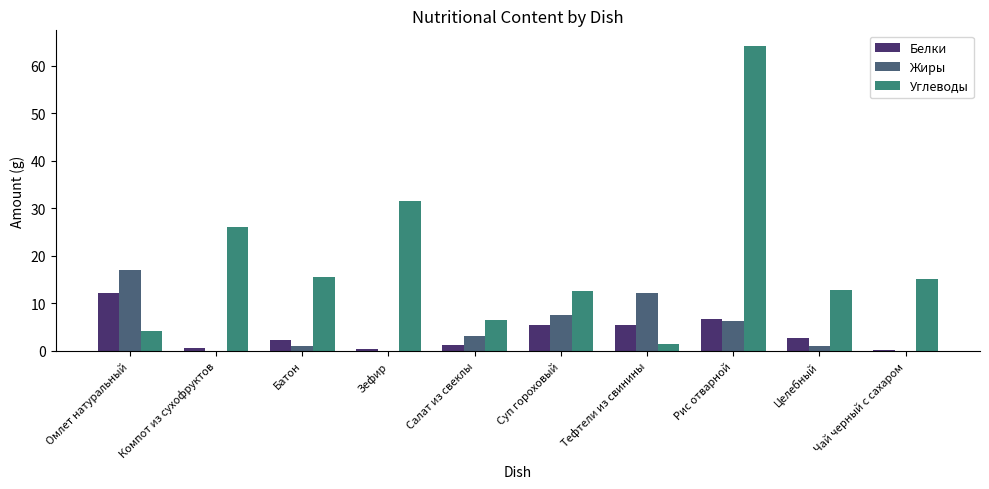

What is the maximum value shown in the chart?

64.2